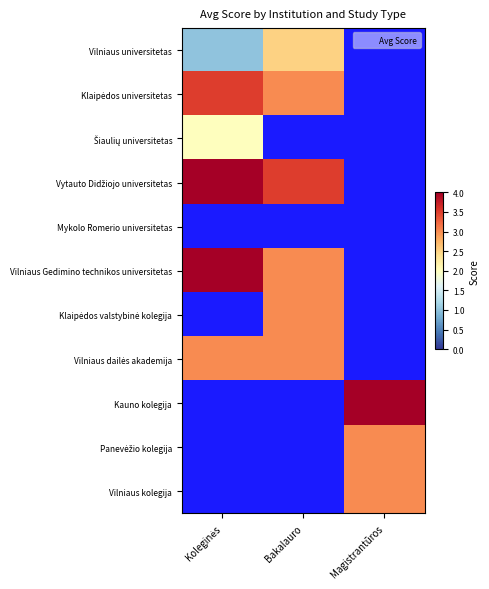

Count the Vilniaus Gedimino technikos universitetas values in the range 3 to 4.

2